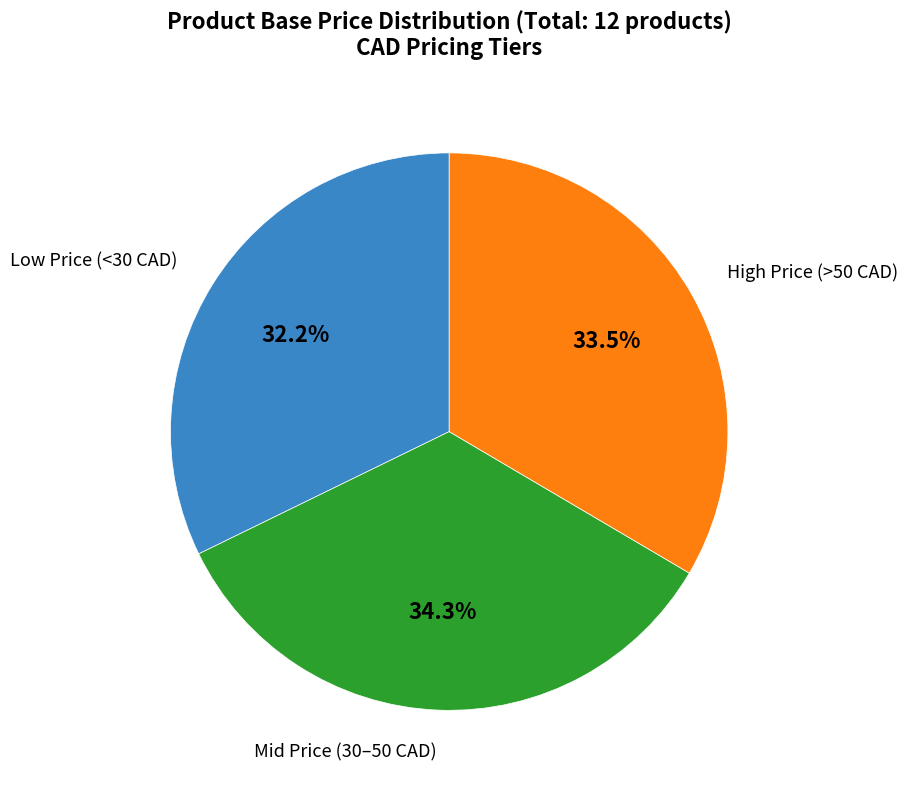

Is there a majority slice in this chart?

No